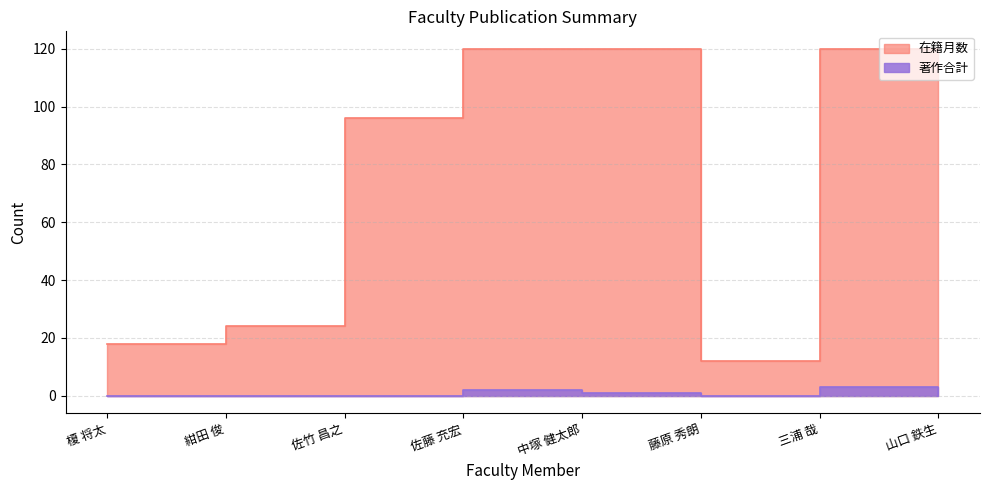

The value of 在籍月数 at 佐竹 昌之 is 160. True or false?

False